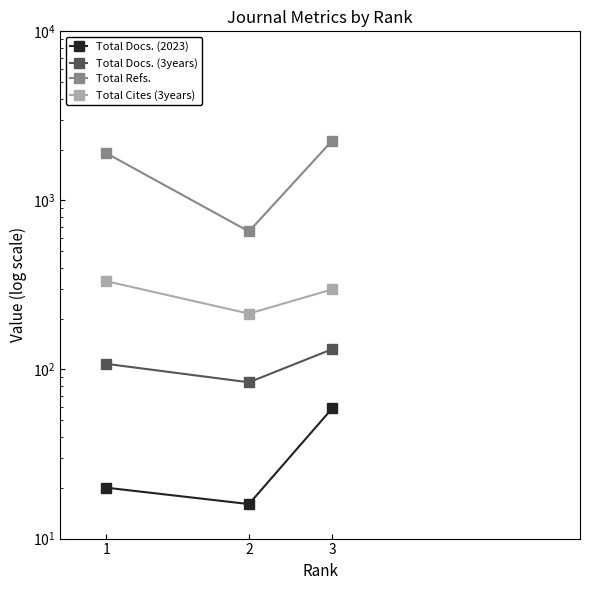

How many data points in Total Cites (3years) are less than 298?

1